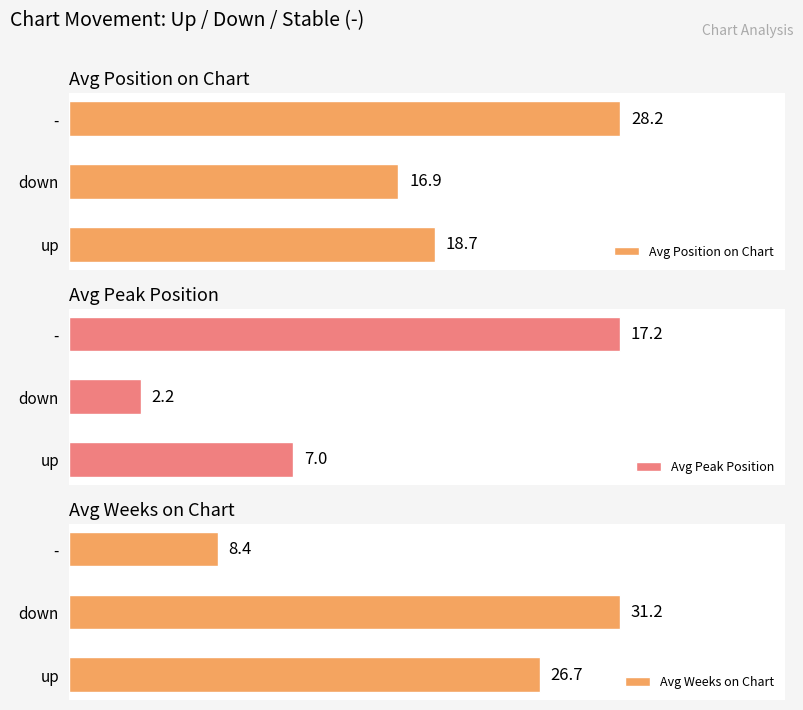

What is the sum of all Avg Peak Position values?

26.5